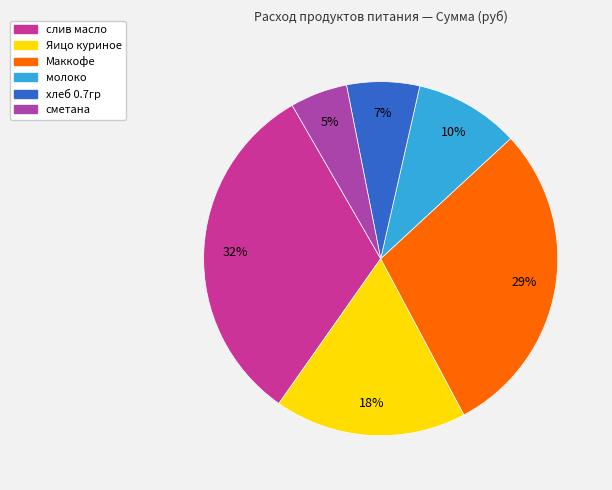

Which slice is the largest?

слив масло